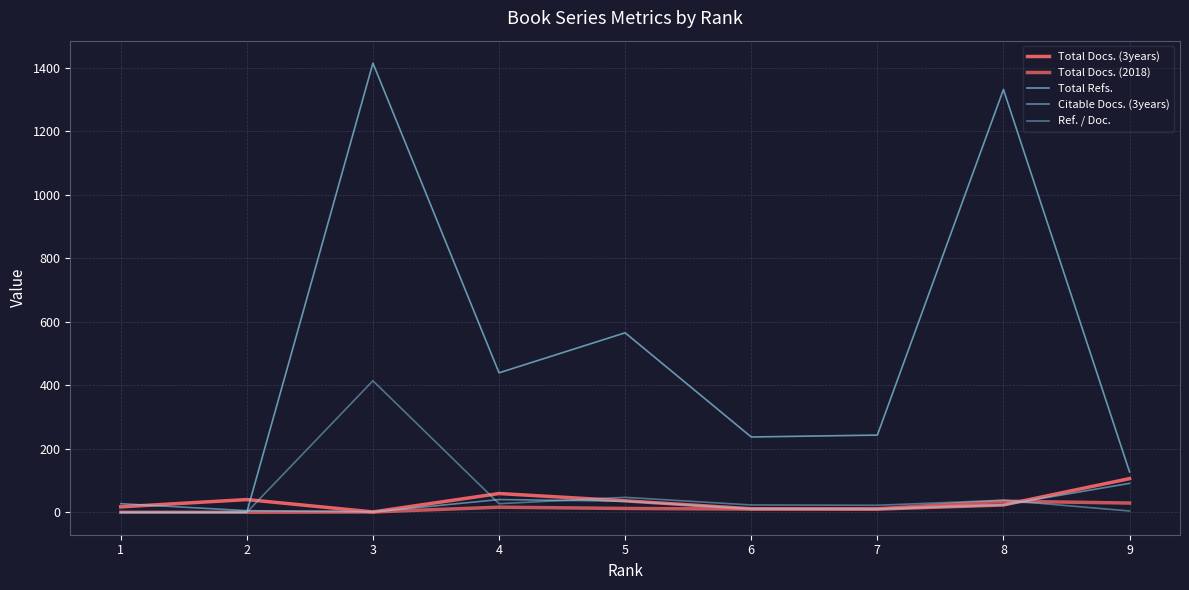

List the series in order of their peak value, lowest first.

Total Docs. (2018), Citable Docs. (3years), Total Docs. (3years), Ref. / Doc., Total Refs.